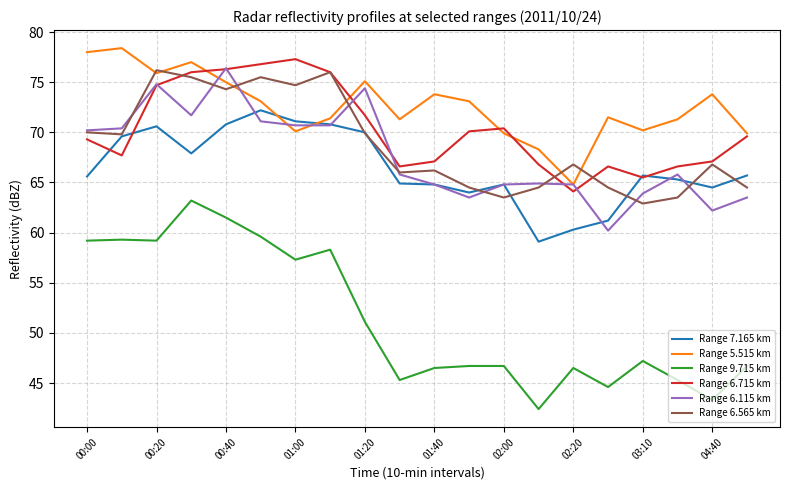

True or false: Range 9.715 km and Range 5.515 km cross at least once.

False